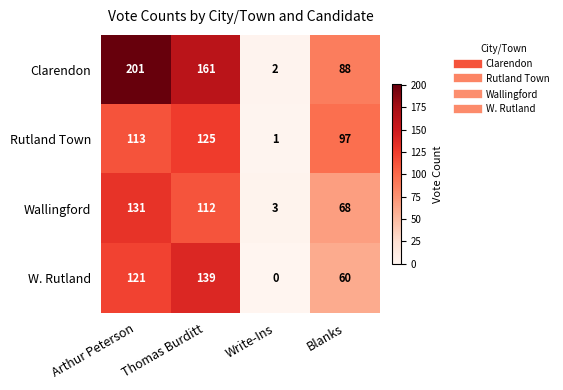

Count the number of categories in the chart.

4